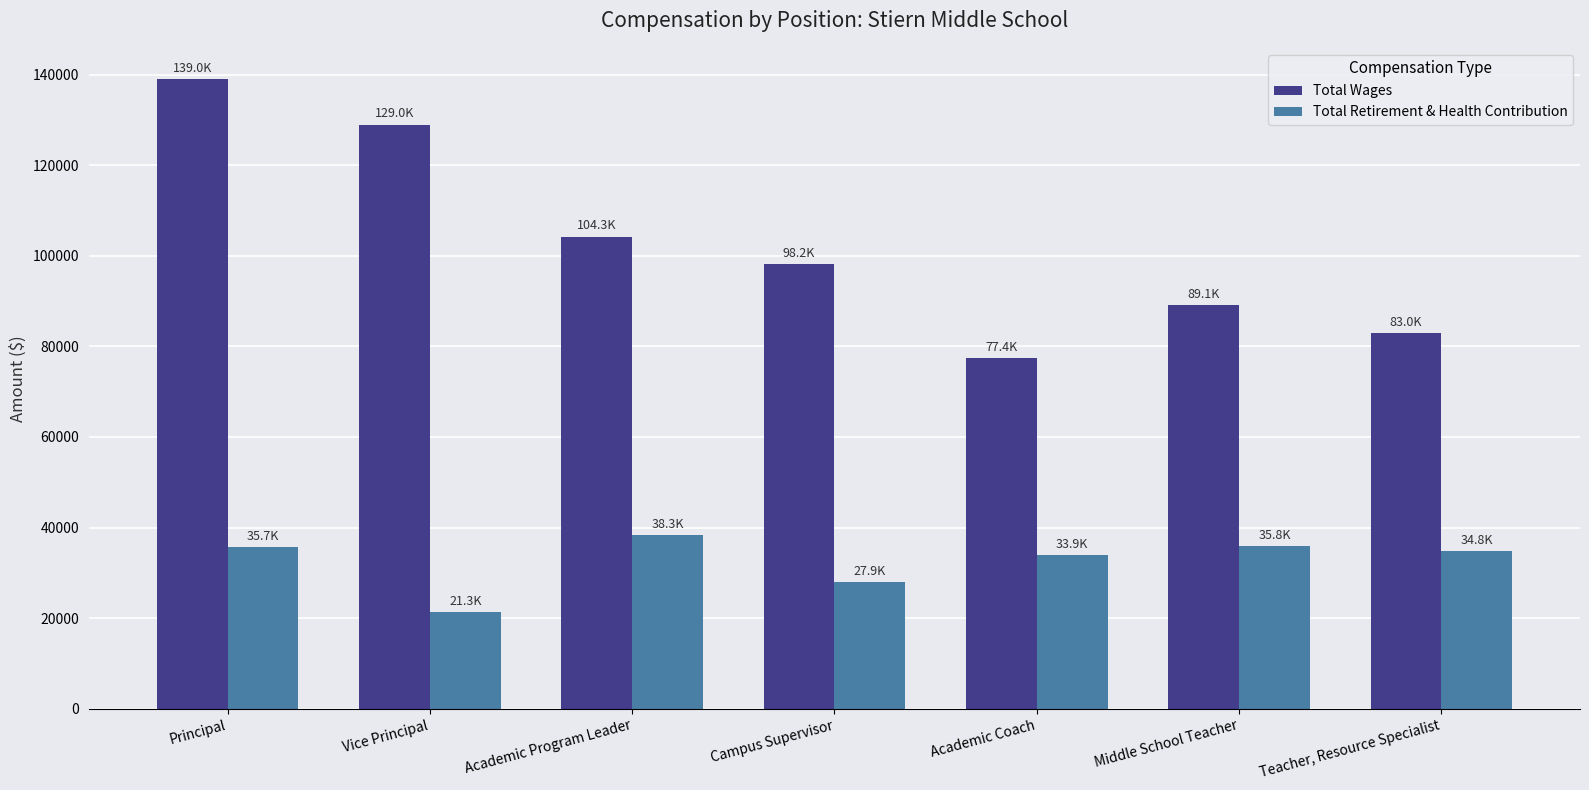

At which label does Total Wages reach its minimum?

Academic Coach